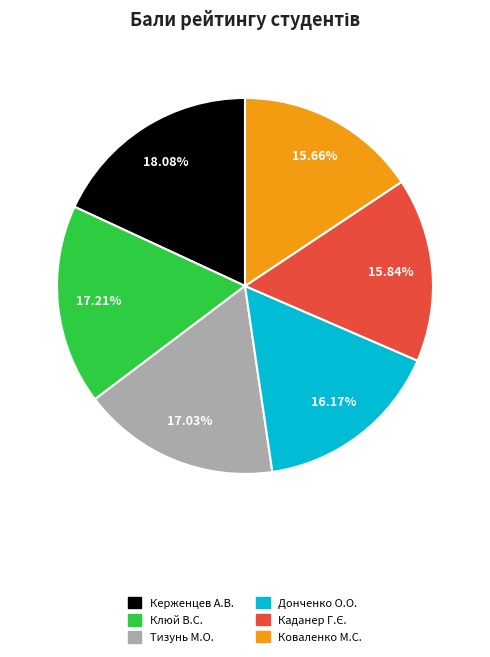

Does any single category account for the majority?

No